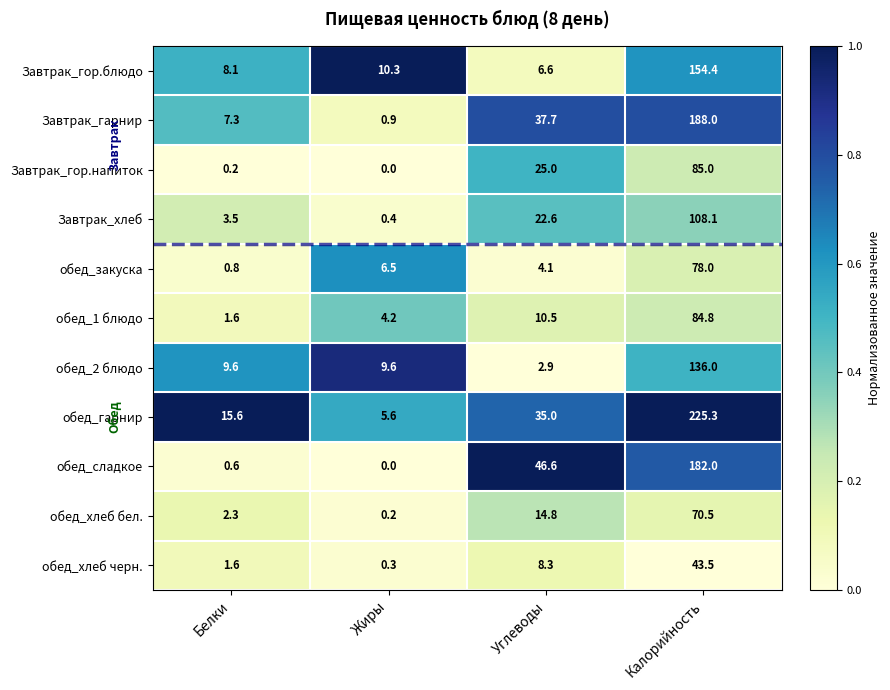

Which series has the widest spread of values?

обед_гарнир